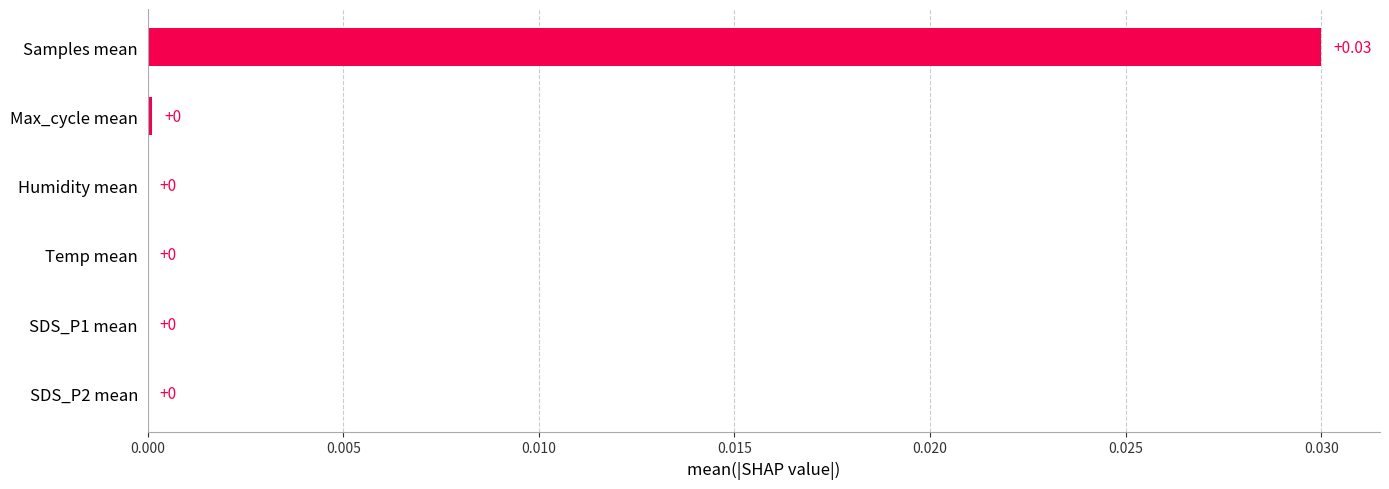

Which category has the highest value across all series?

Samples mean